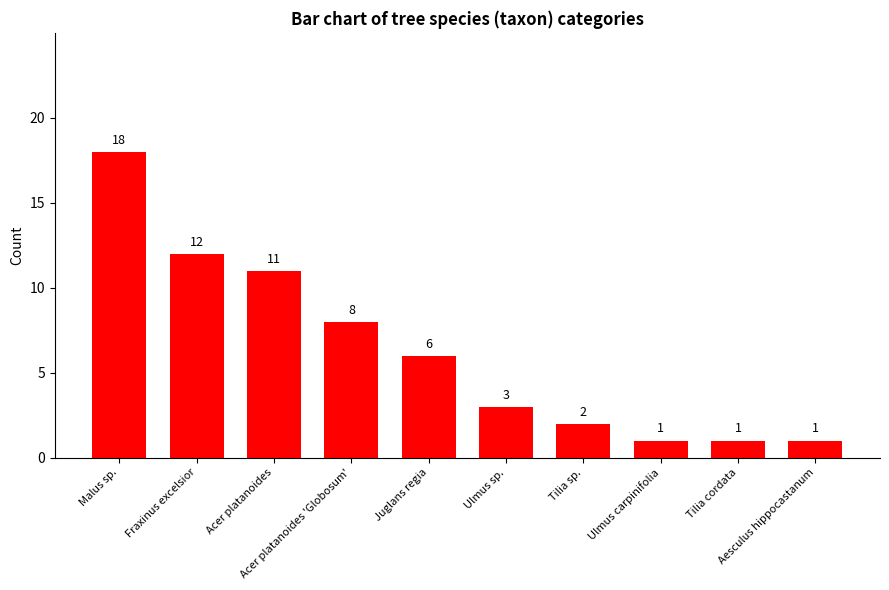

How many categories are shown in the chart?

10